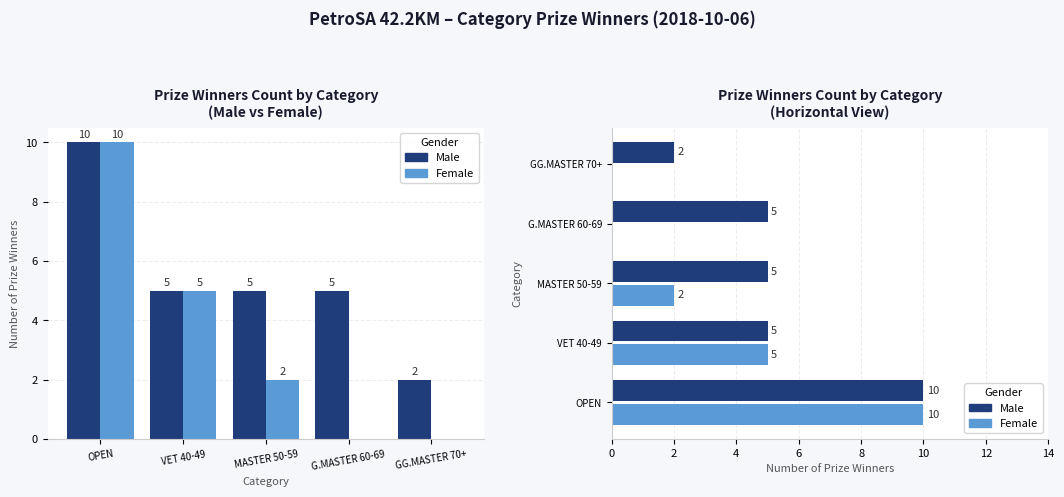

How many values in Female are above zero?

3